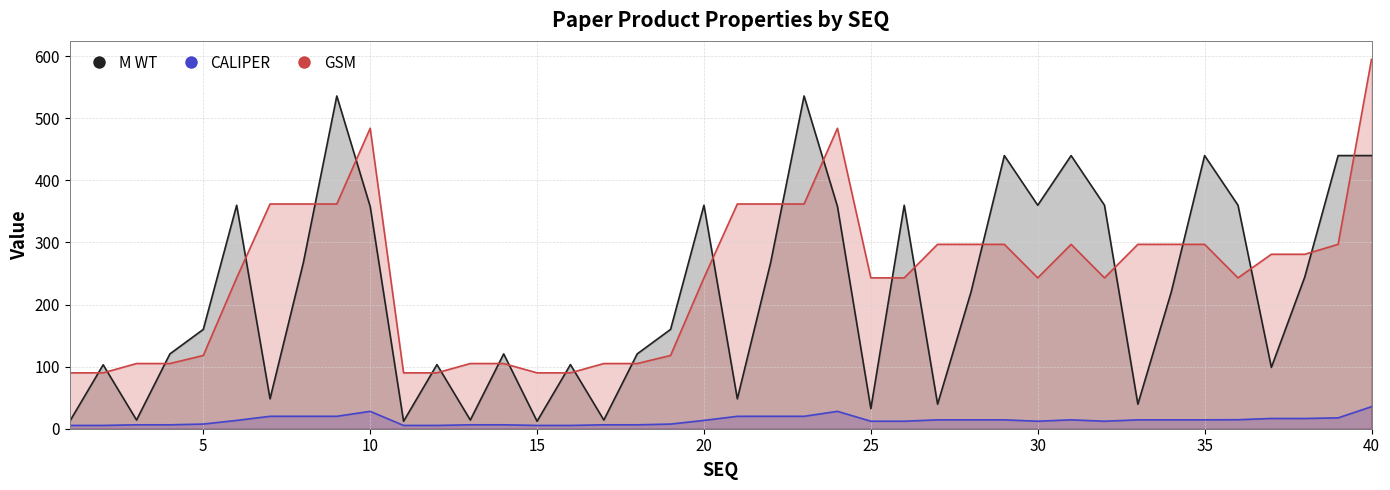

The value of GSM at 2 is 90.0. True or false?

True